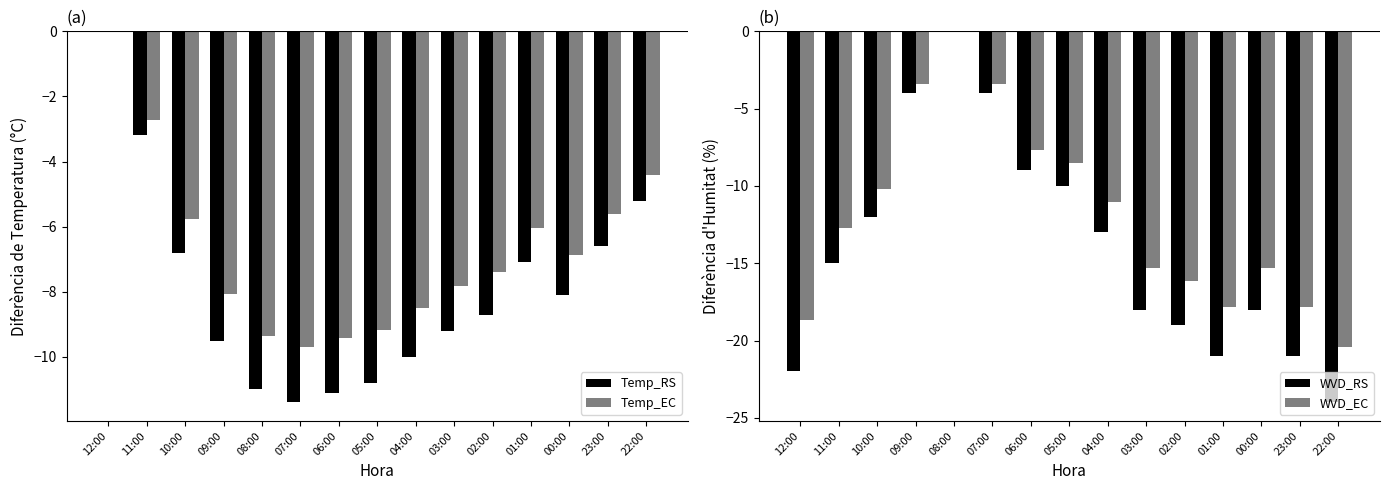

Reading right to left, what are all the values shown in this chart?

Temp_RS: -5.2	-6.6	-8.1	-7.1	-8.7	-9.2	-10.0	-10.8	-11.1	-11.4	-11.0	-9.5	-6.8	-3.2	0.0
Temp_EC: -4.4	-5.6	-6.9	-6.0	-7.4	-7.8	-8.5	-9.2	-9.4	-9.7	-9.3	-8.1	-5.8	-2.7	0.0
WVD_RS: -24.0	-21.0	-18.0	-21.0	-19.0	-18.0	-13.0	-10.0	-9.0	-4.0	0.0	-4.0	-12.0	-15.0	-22.0
WVD_EC: -20.4	-17.8	-15.3	-17.8	-16.1	-15.3	-11.0	-8.5	-7.6	-3.4	0.0	-3.4	-10.2	-12.8	-18.7